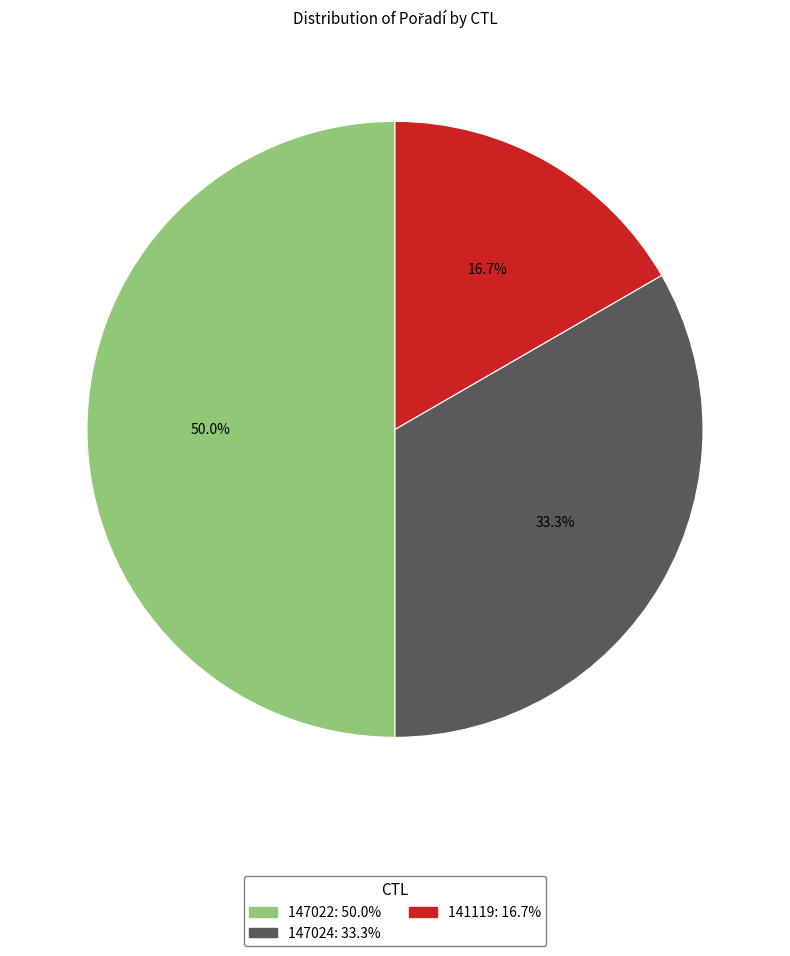

To the nearest percent, what percentage of the pie is 141119?

17%